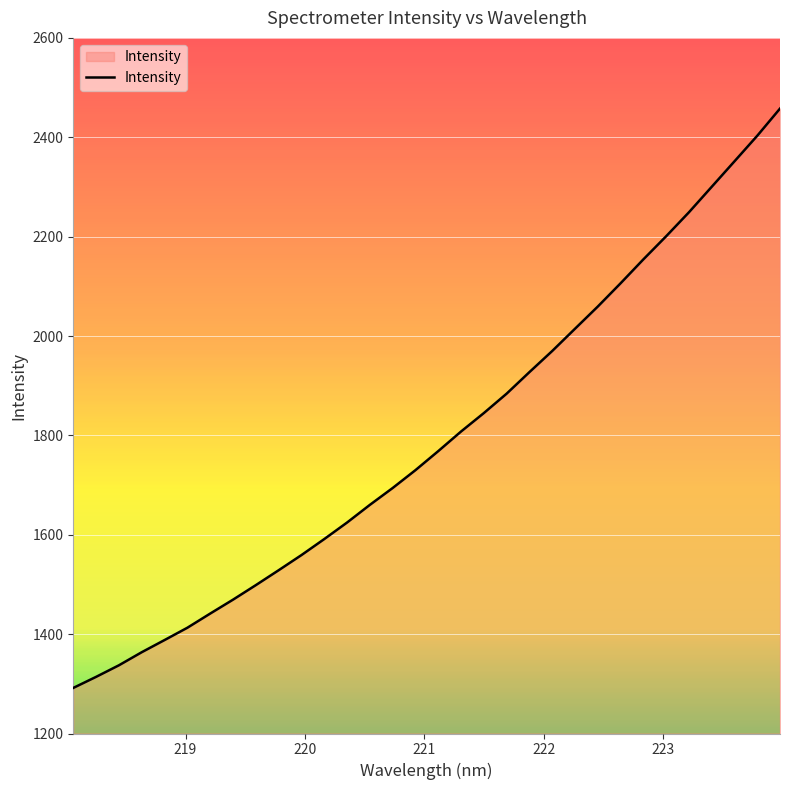

What is the greatest value displayed?

2457.7